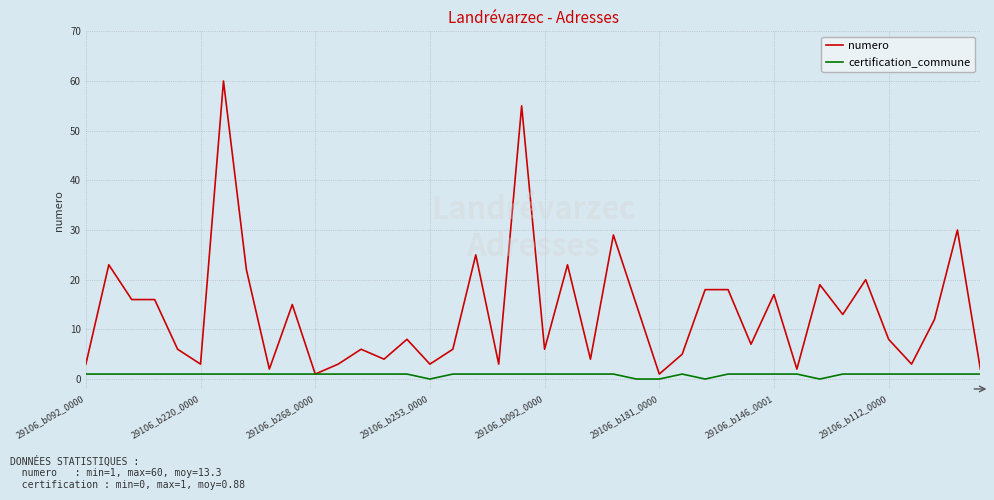

How many distinct data groups are displayed?

2